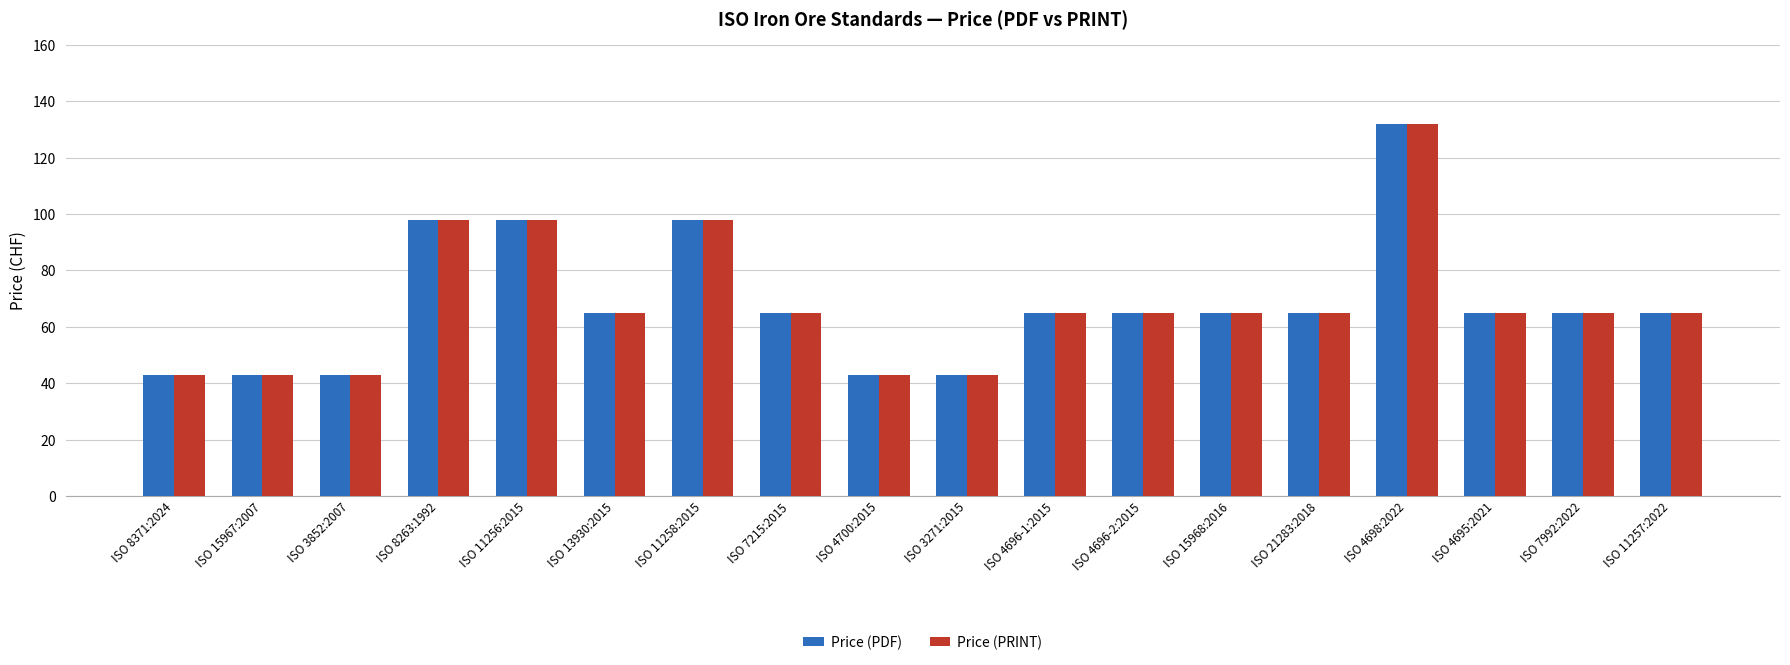

What is the maximum value for Price (PDF)?

132